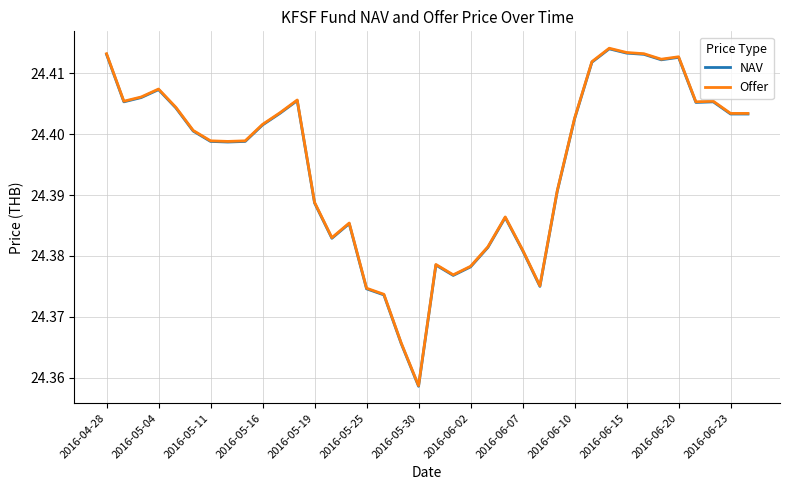

Does the chart have visible grid lines?

Yes